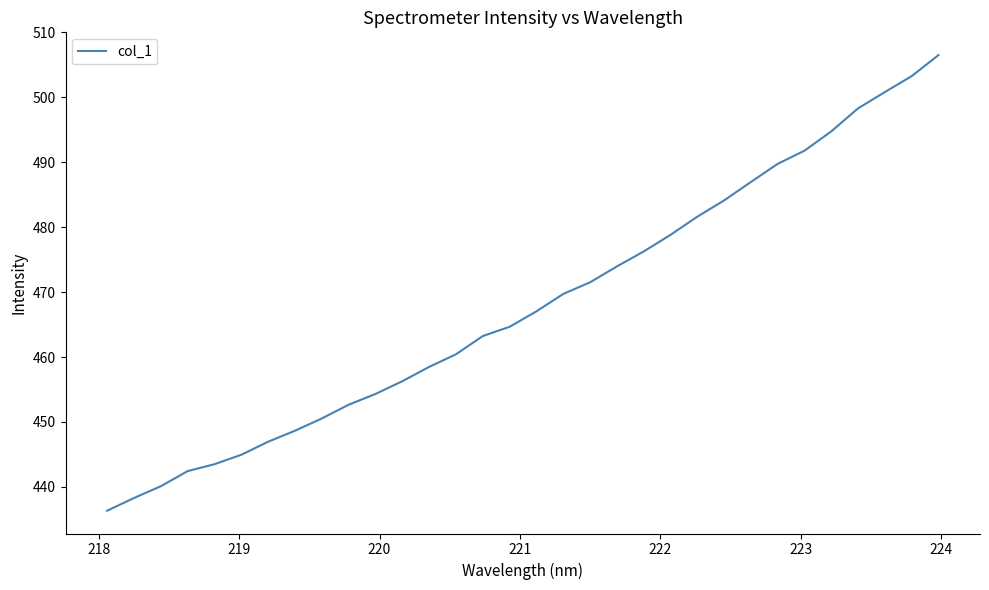

What is the greatest value displayed?

506.5